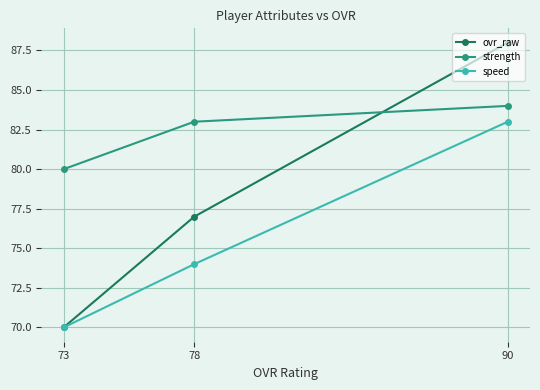

What are all the series names shown in the legend?

ovr_raw, strength, speed